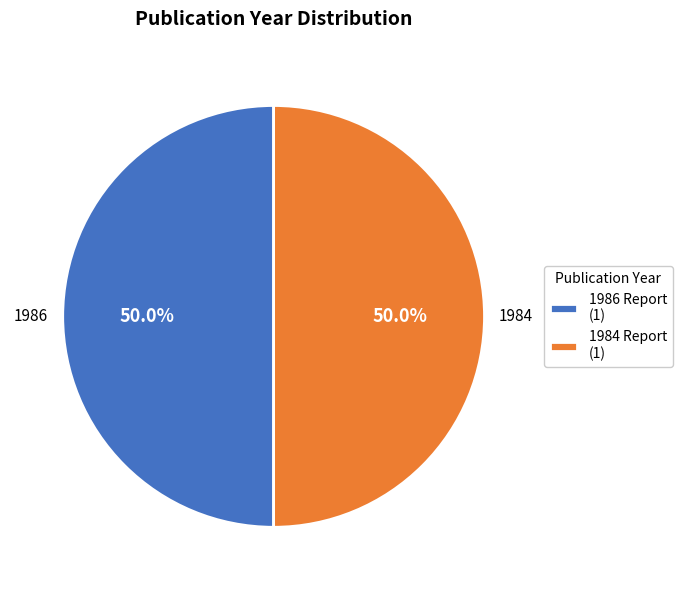

What is the ratio of the value at 1984 to the value at 1986?

1.0